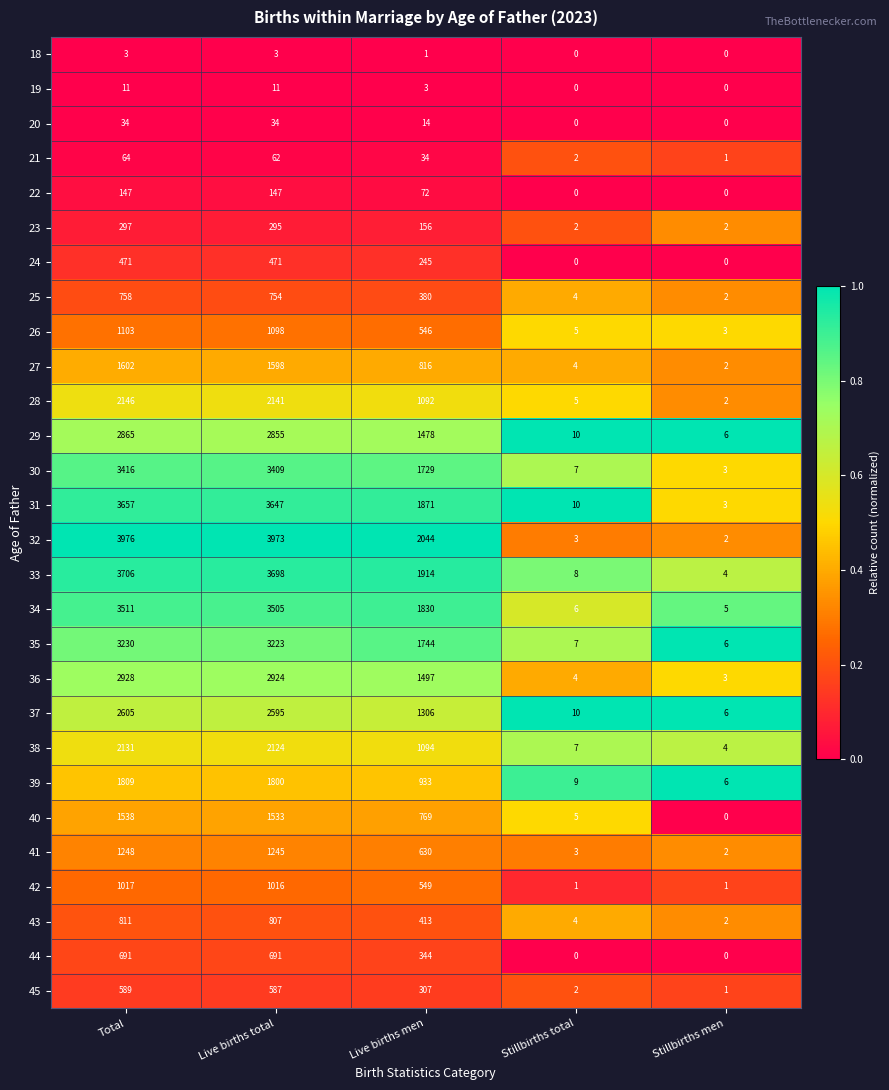

What value does the 44 series have at Live births men?

344